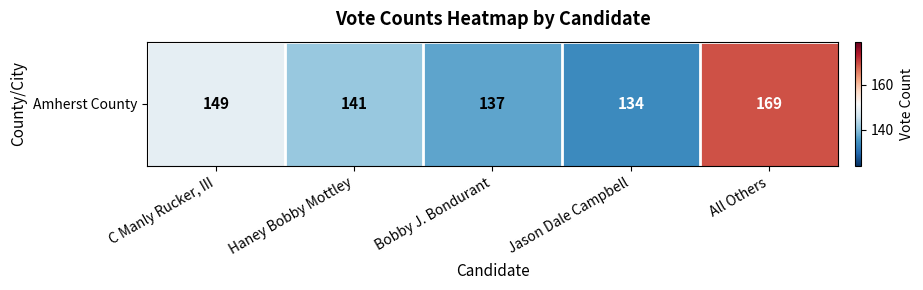

How many data points are less than 141?

2